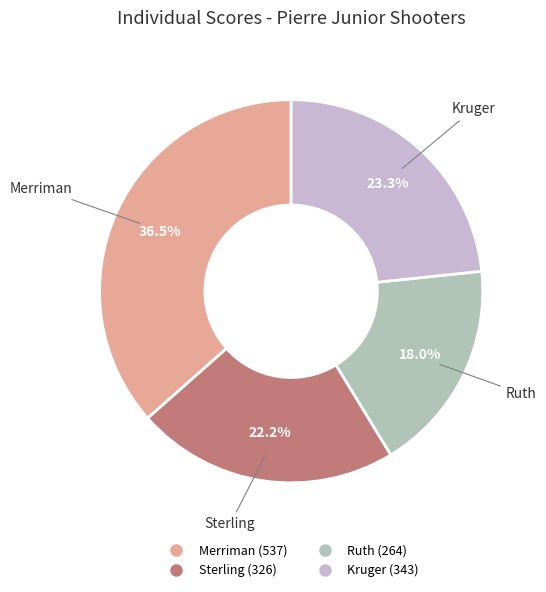

To the nearest percent, what is the difference between the Sterling and Ruth slice percentages?

4%